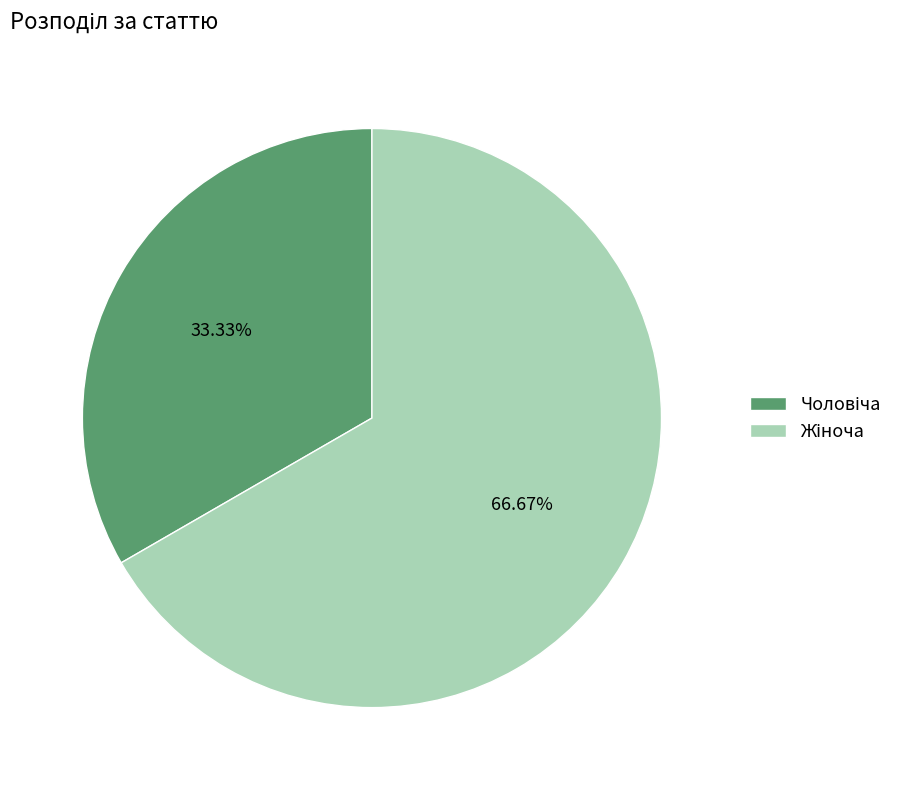

Is there a majority slice in this chart?

Yes